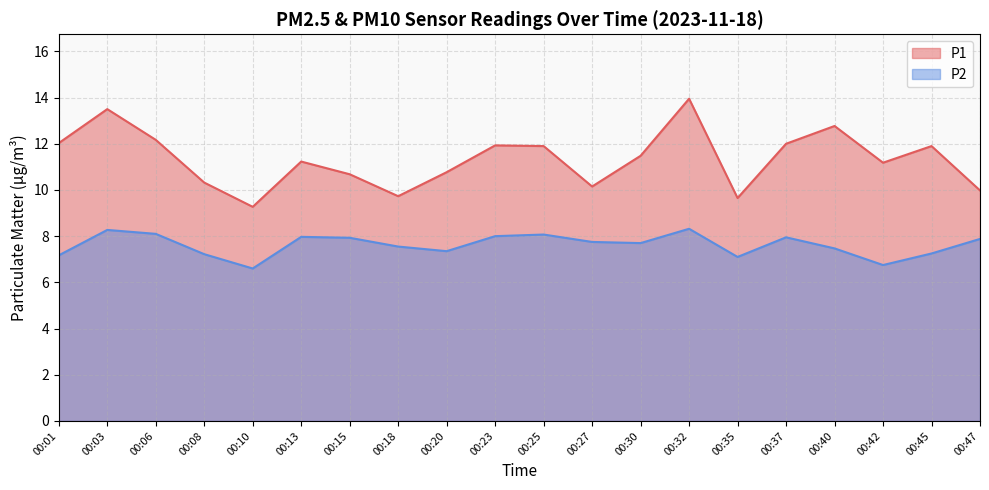

True or false: P2 and P1 cross at least once.

False